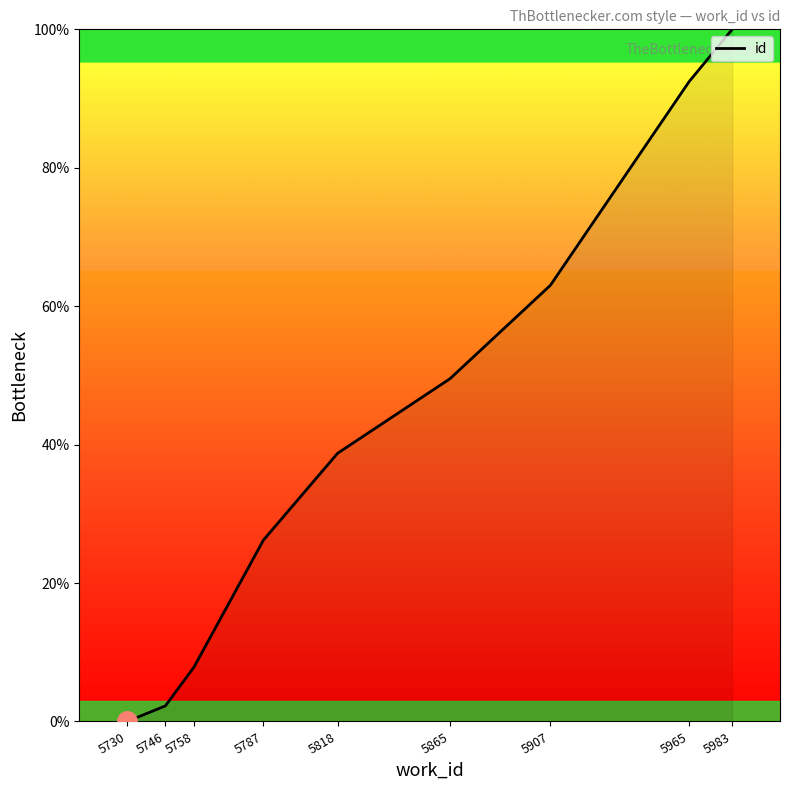

True or false: there are more than 1 points higher than both neighbors.

False